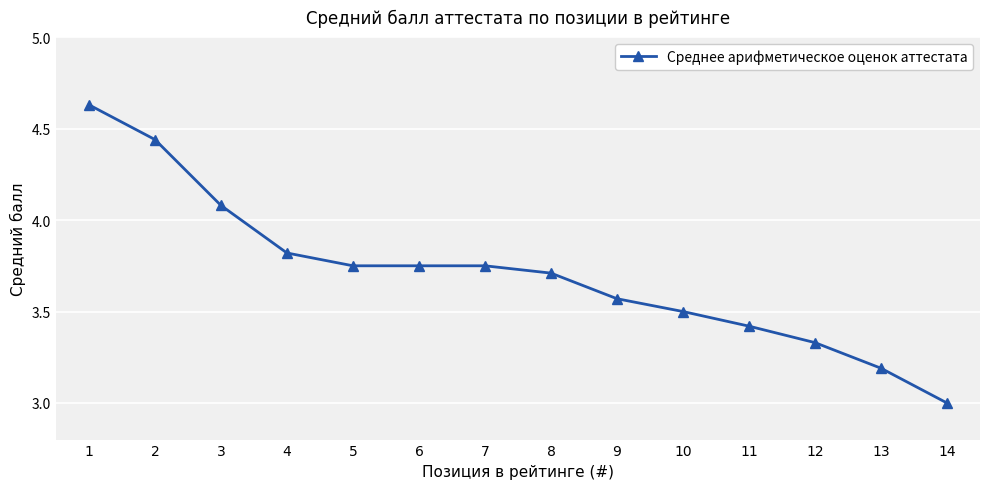

How many lines are shown in the chart?

1